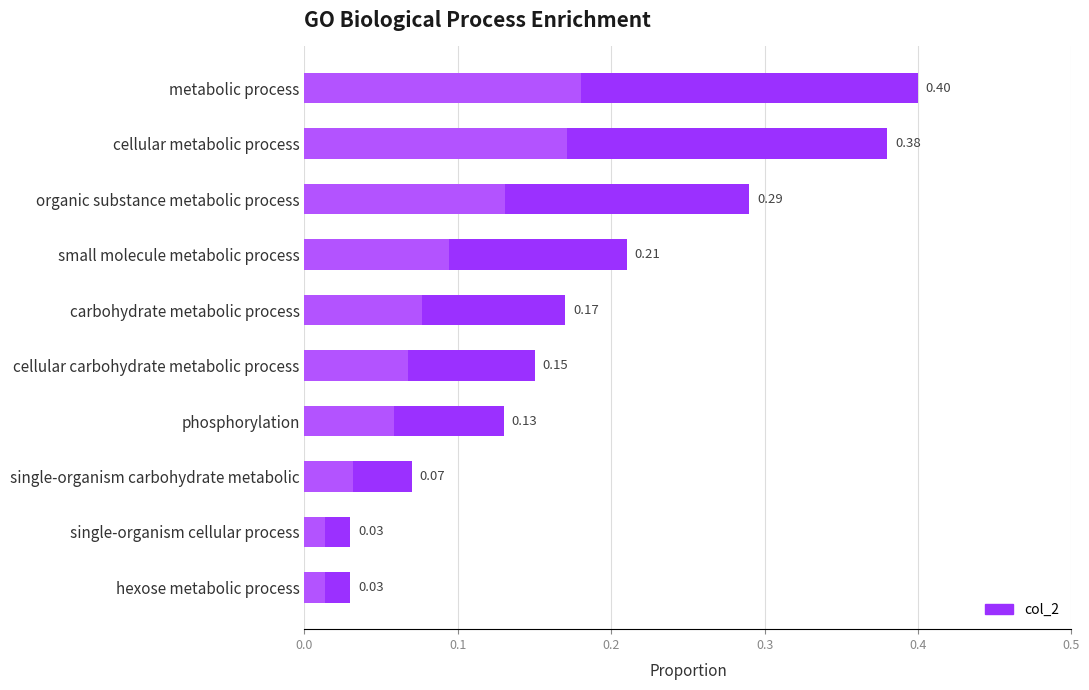

The value at organic substance metabolic process is 0.5. True or false?

False